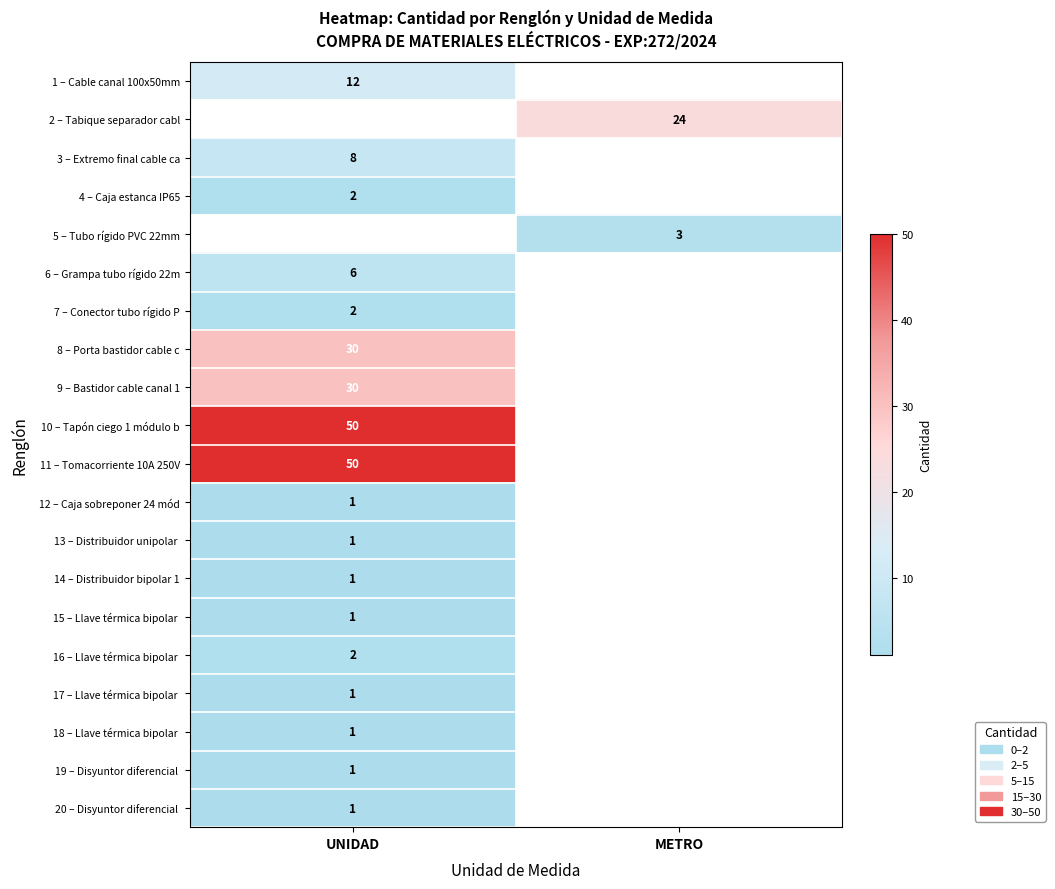

Is the value of 4 – Caja estanca IP65 at UNIDAD greater than the value of 3 – Extremo final cable ca at UNIDAD?

No